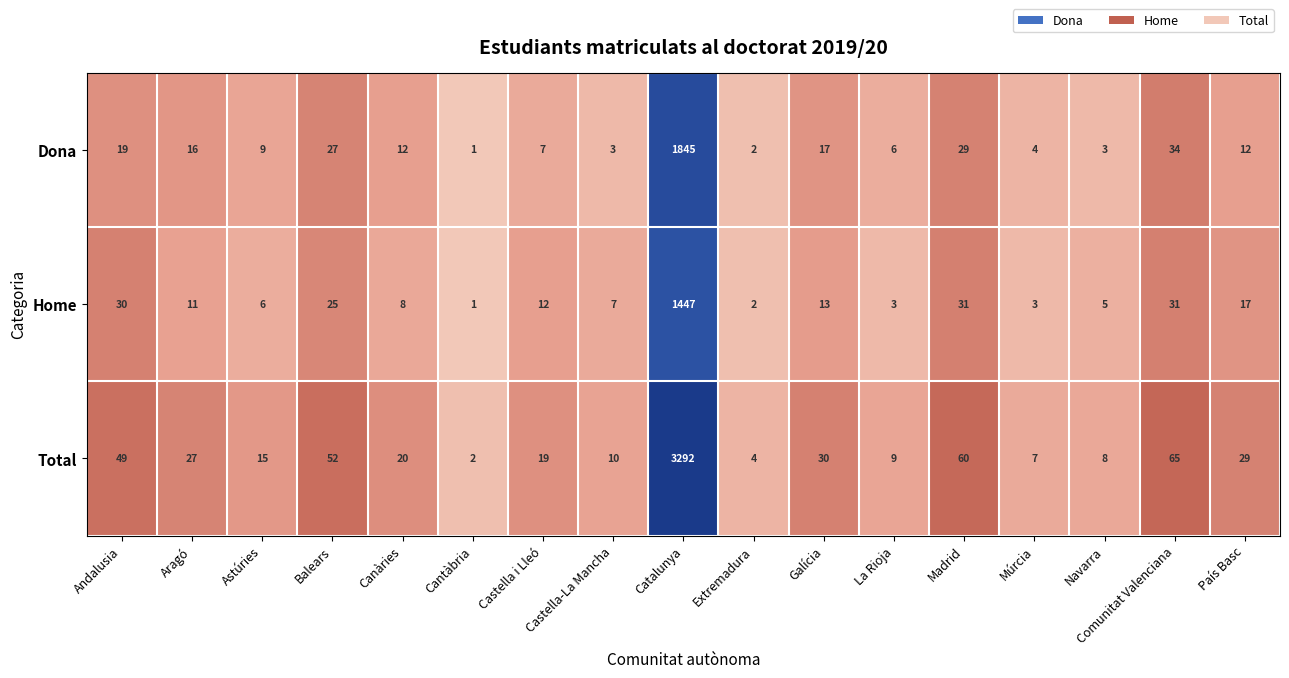

At which label is Total closest to 1647?

Comunitat Valenciana